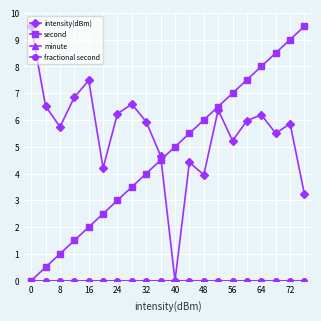

True or false: intensity(dBm) and minute cross at least once.

False